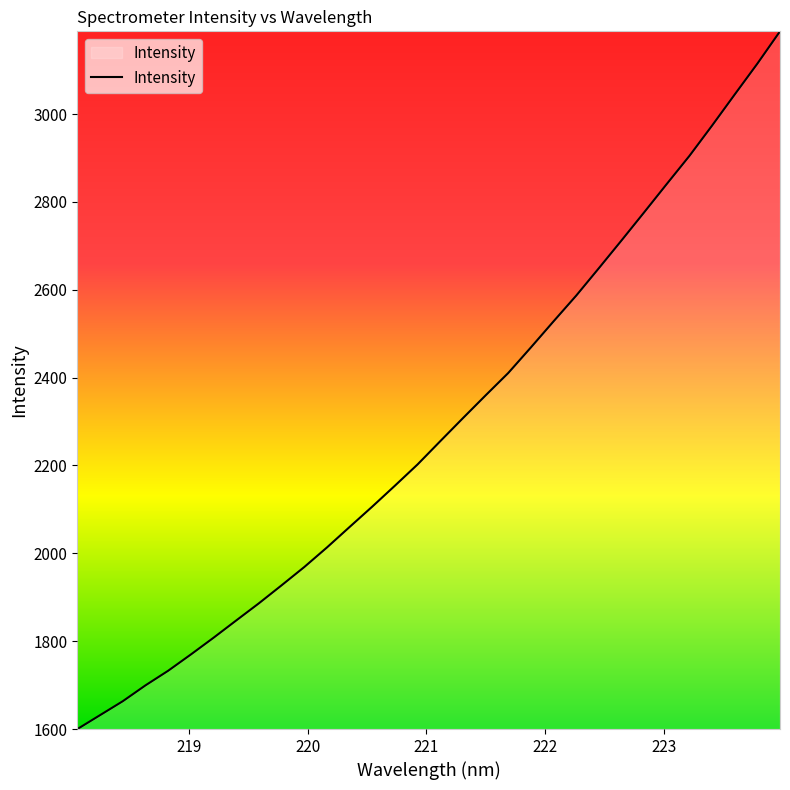

What is the difference between the maximum and minimum values?

1588.5